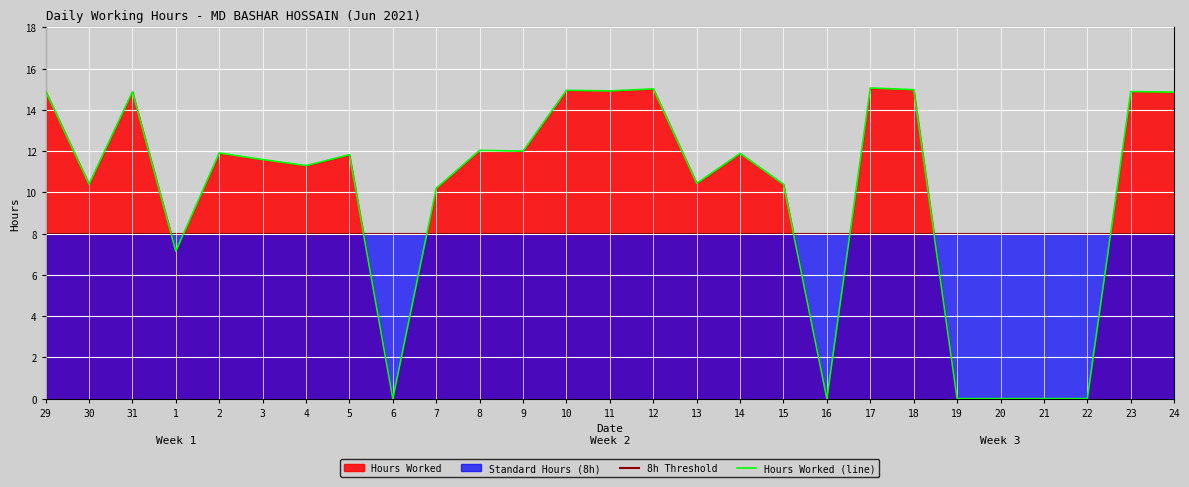

Reading right to left, list all the values displayed in this chart.

14.9	14.9	0.0	0.0	0.0	0.0	15.0	15.1	0.0	10.4	11.9	10.4	15.0	14.9	14.9	12.0	12.0	10.2	0.0	11.8	11.3	11.6	11.9	7.2	14.9	10.4	14.9